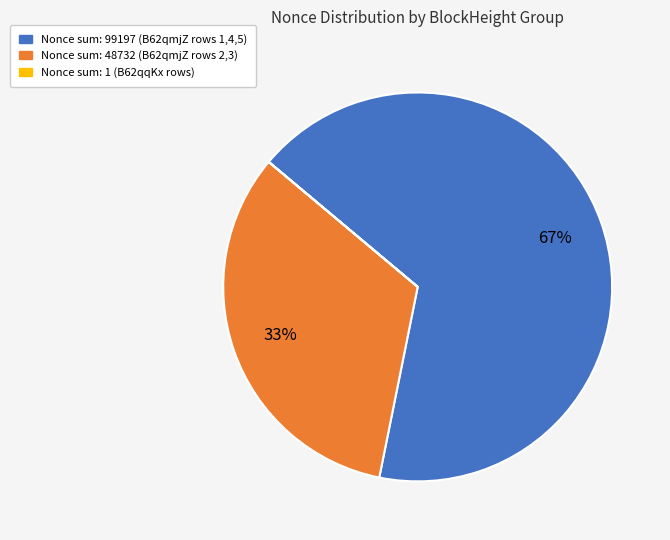

Does any single category account for the majority?

Yes